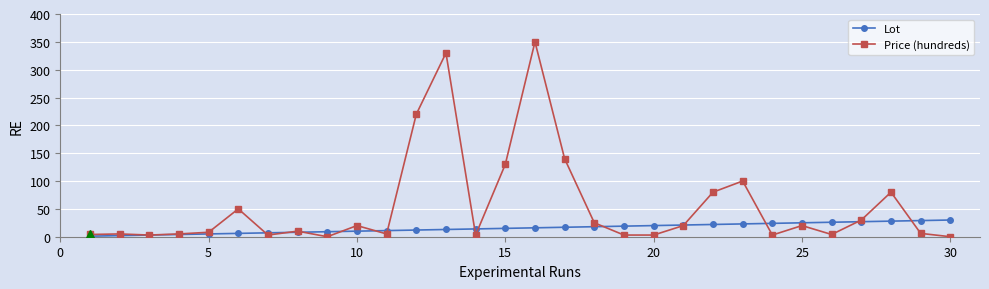

What is the maximum value for Price (hundreds)?

350